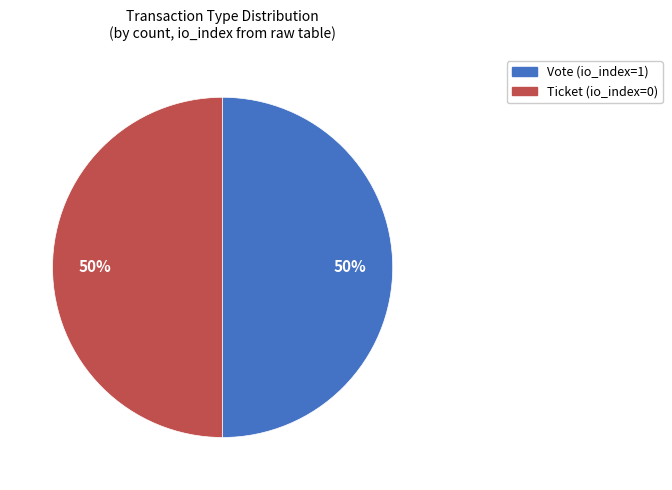

To the nearest percent, what is the average slice percentage?

50%